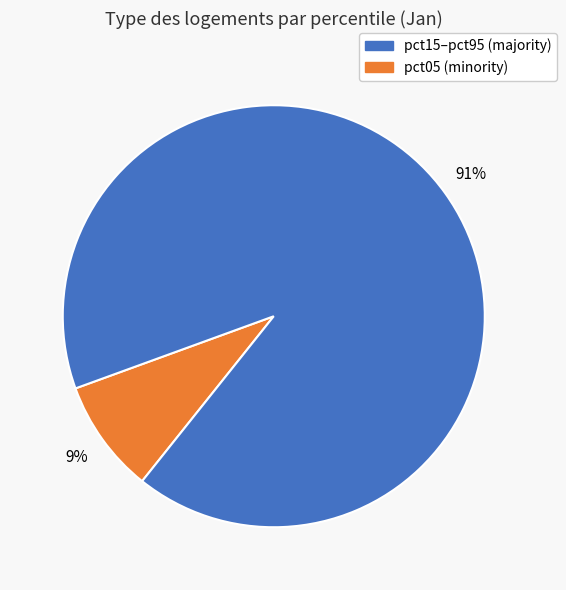

How many slices are in this pie chart?

2